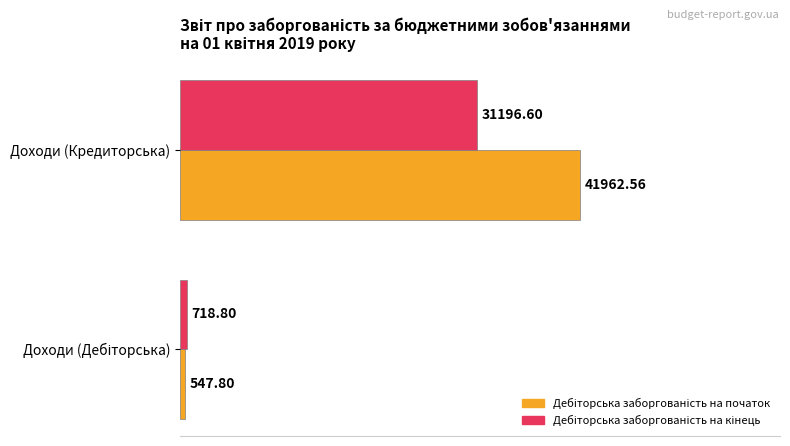

Count the number of data series in this chart.

2